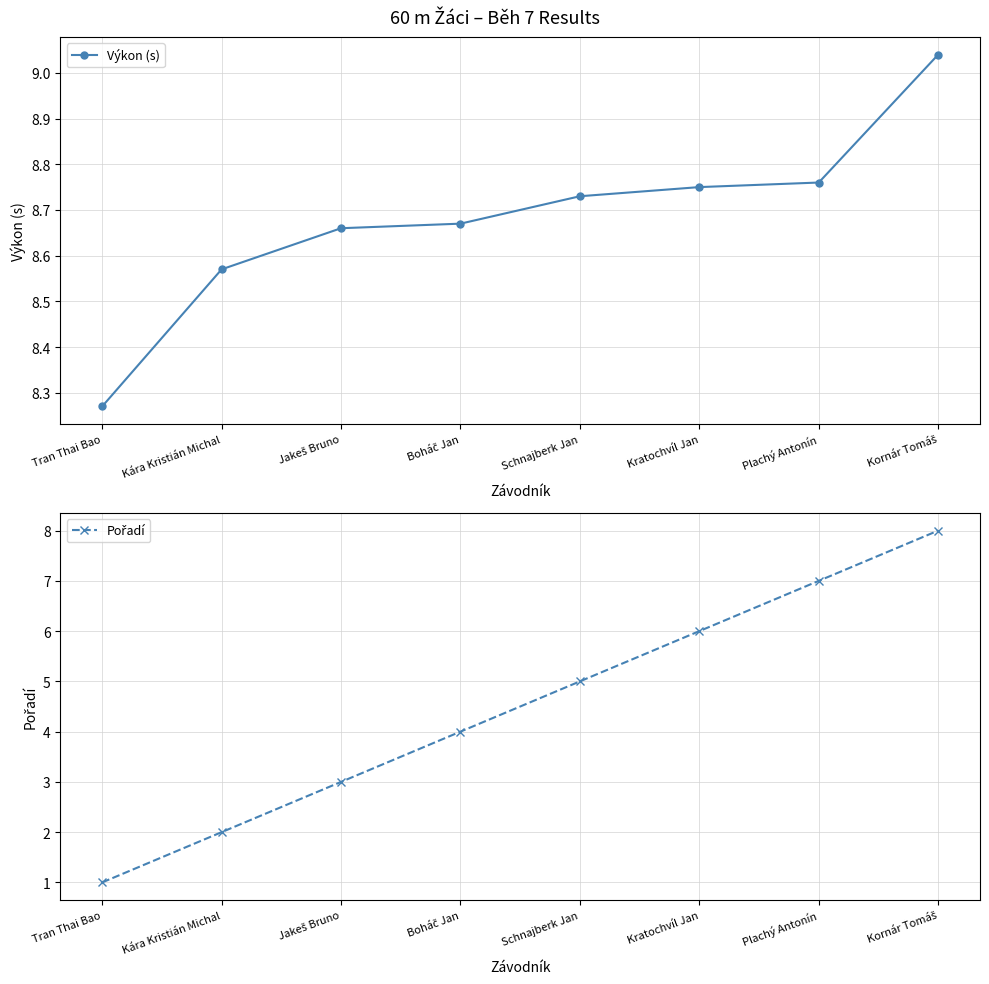

True or false: Pořadí has more than 2 interior local peaks.

False